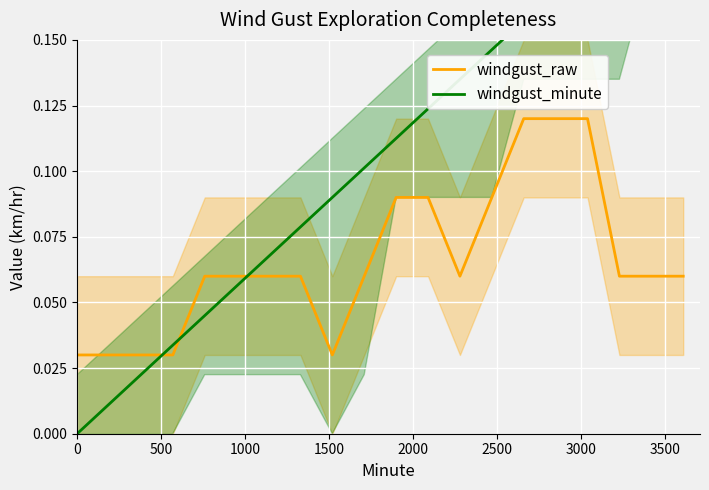

What position from the right is 18?

2